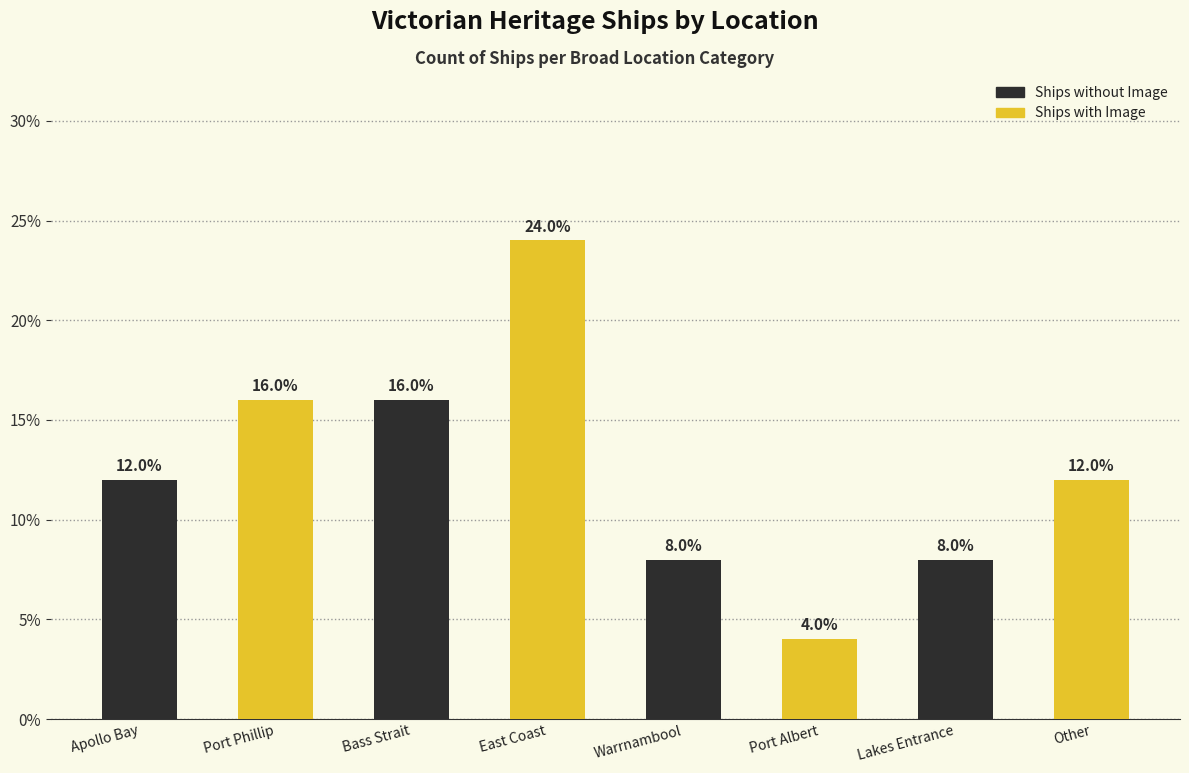

What is the difference between the highest and lowest values at Warrnambool?

4